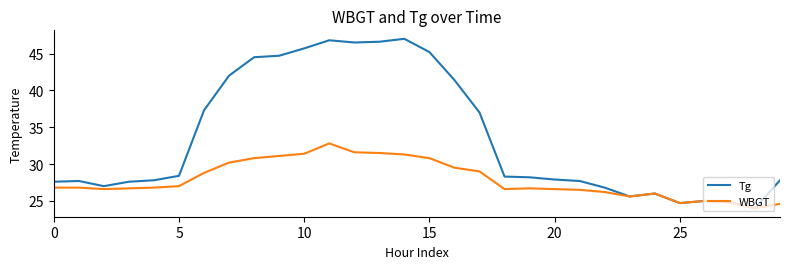

List the series in order of their peak value, highest first.

Tg, WBGT